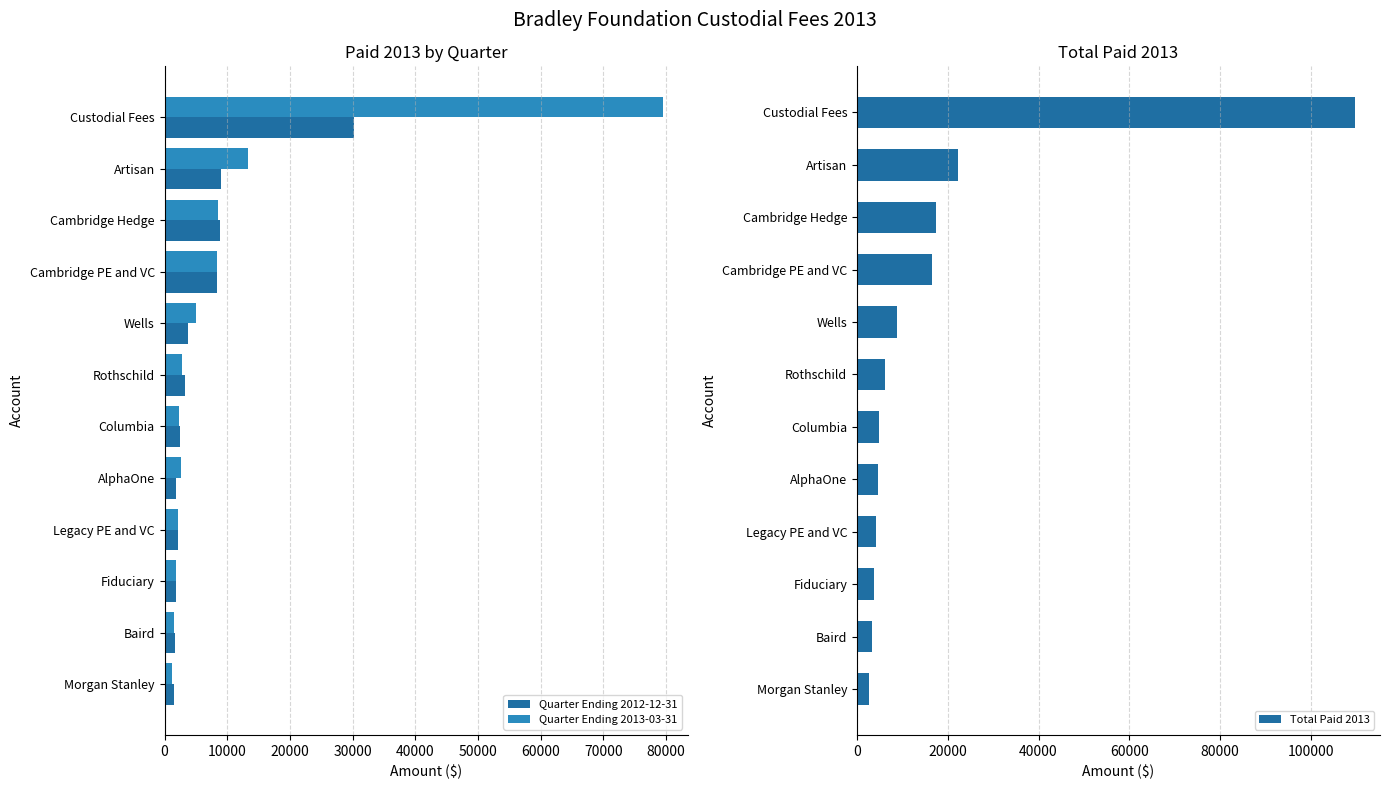

What is the maximum value shown in the chart?

109772.6